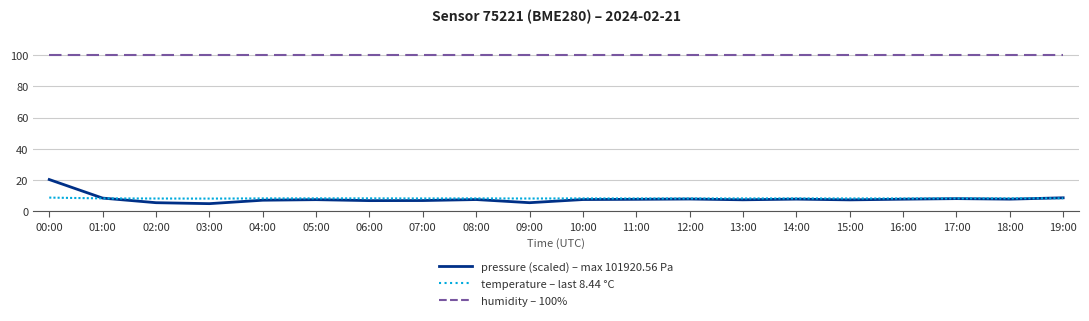

What is the lowest value of the humidity – 100% series?

100.0